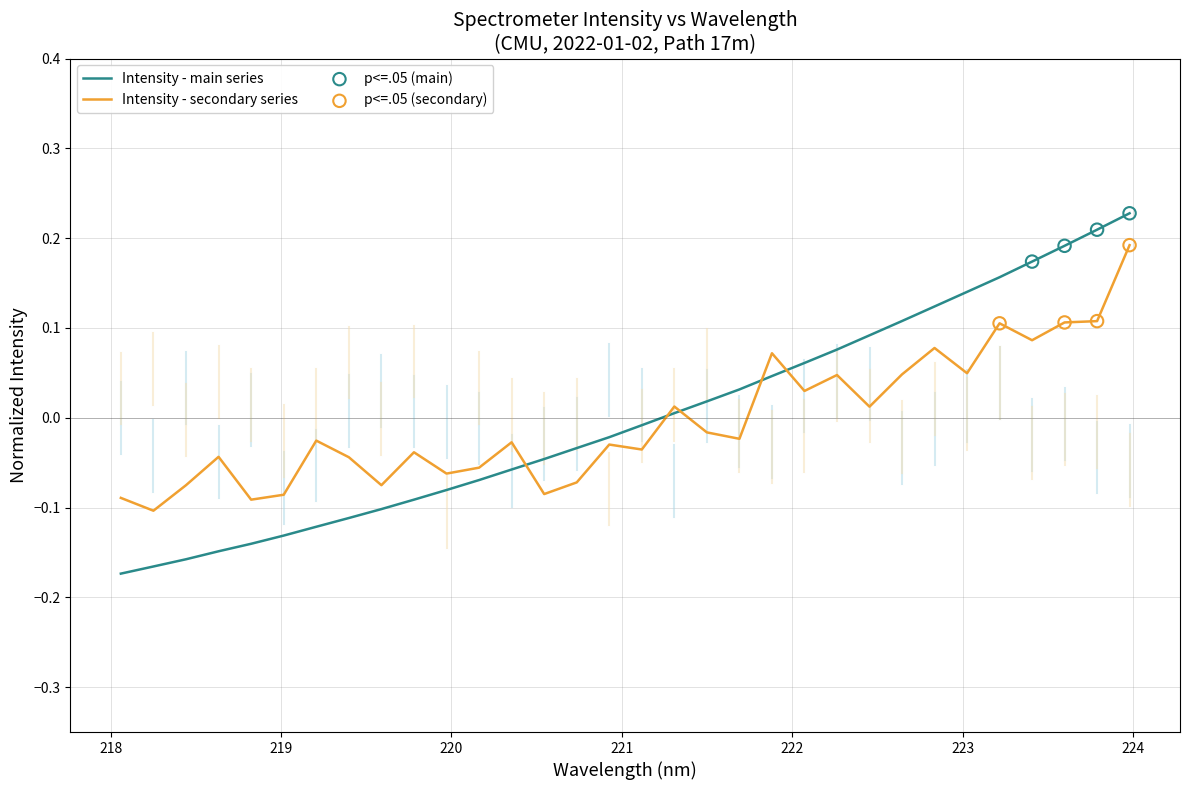

Which series has the largest range (max minus min)?

Intensity - main series